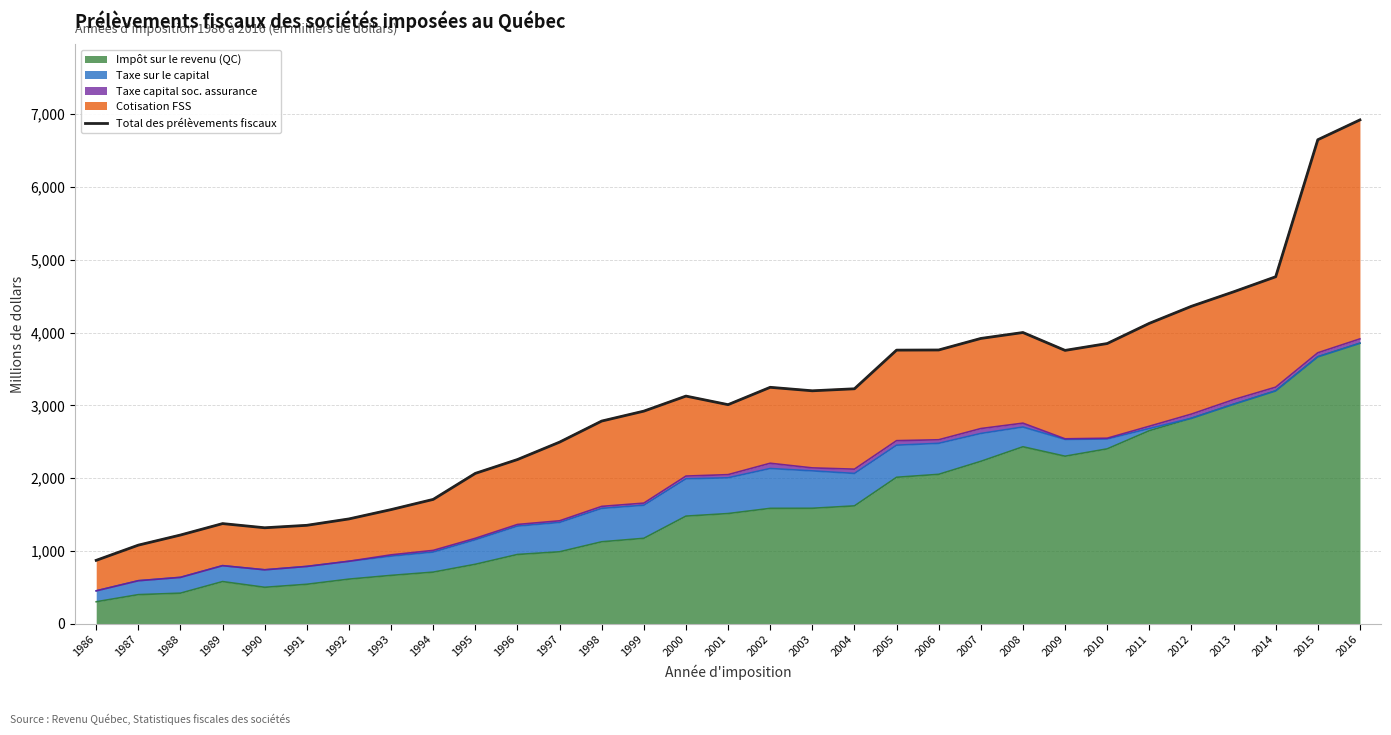

Reading left to right, extract all data points from this chart.

1986=871654	1987=1080414	1988=1219174	1989=1376176	1990=1318911	1991=1352629	1992=1440424	1993=1568477	1994=1708548	1995=2065829	1996=2255953	1997=2494975	1998=2784348	1999=2920615	2000=3127349	2001=3009581	2002=3247858	2003=3200033	2004=3227635	2005=3758527	2006=3760535	2007=3918936	2008=4000439	2009=3754873	2010=3849038	2011=4126339	2012=4360430	2013=4559067	2014=4766139	2015=6647912	2016=6920216